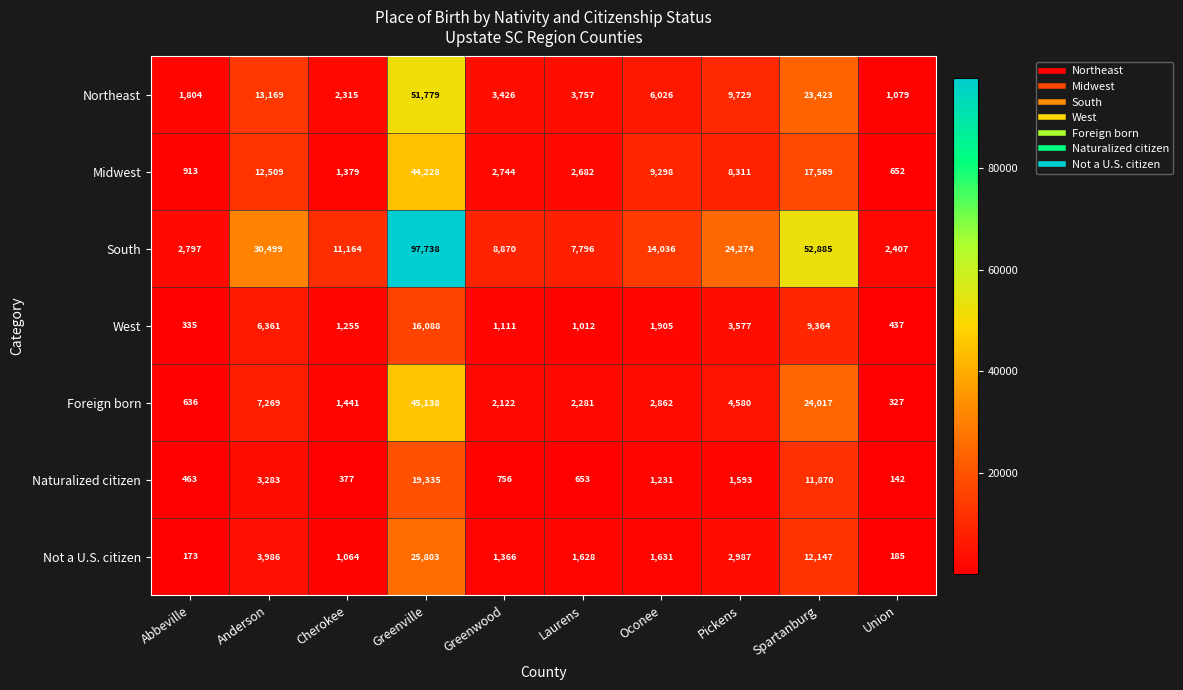

What is the minimum value shown in the chart?

142